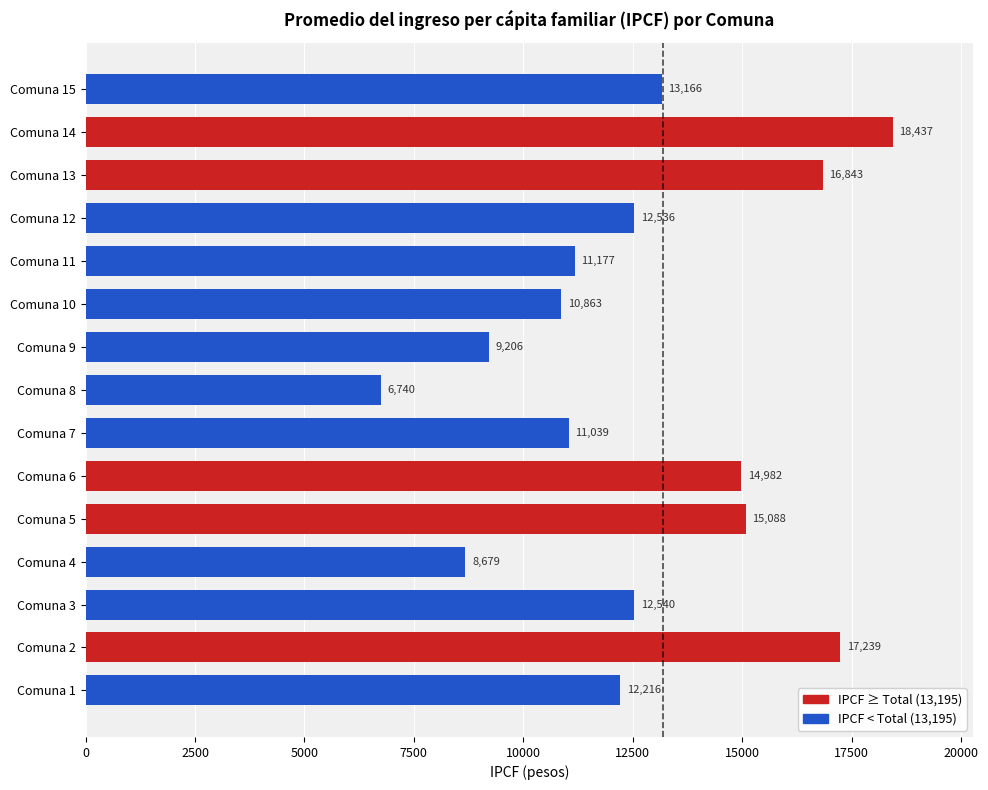

Reading bottom to top, transcribe all the data shown in this chart.

Comuna 1=12216	Comuna 2=17239	Comuna 3=12540	Comuna 4=8679	Comuna 5=15088	Comuna 6=14982	Comuna 7=11039	Comuna 8=6740	Comuna 9=9206	Comuna 10=10863	Comuna 11=11177	Comuna 12=12536	Comuna 13=16843	Comuna 14=18437	Comuna 15=13166